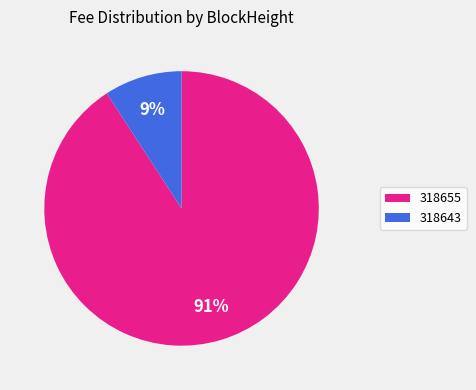

Do 318643 and 318655 together represent more than half of the pie?

Yes